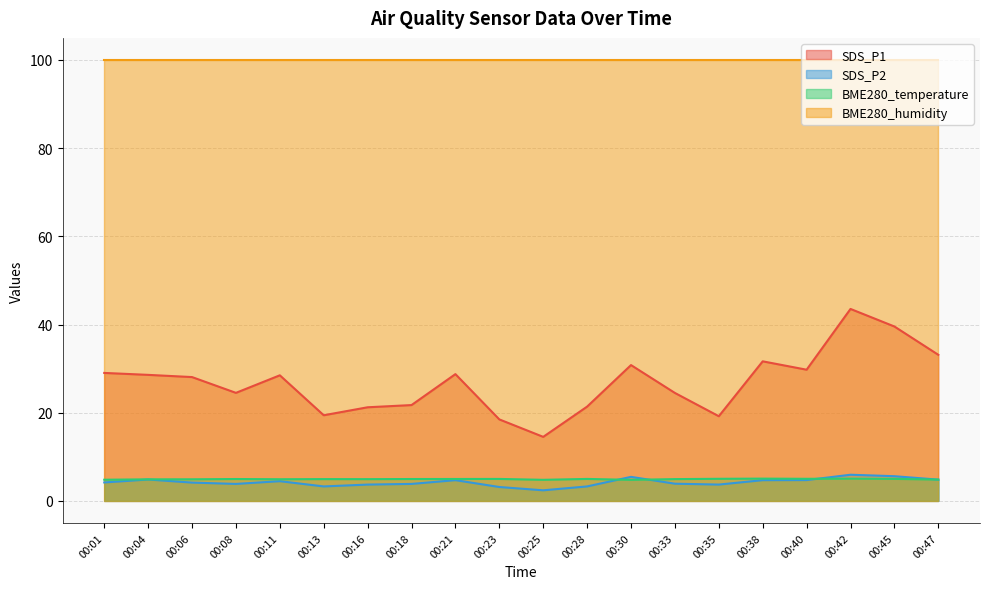

At which label is SDS_P1 closest to 29?

00:01